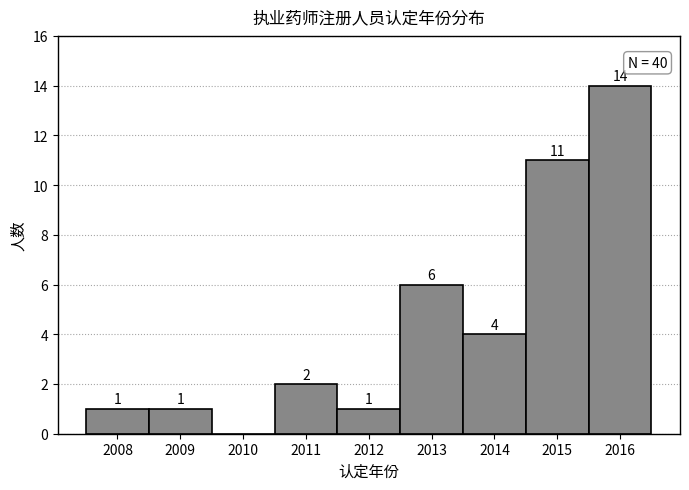

Over which range of the x-axis is the bar tallest?

2015.5 to 2016.5